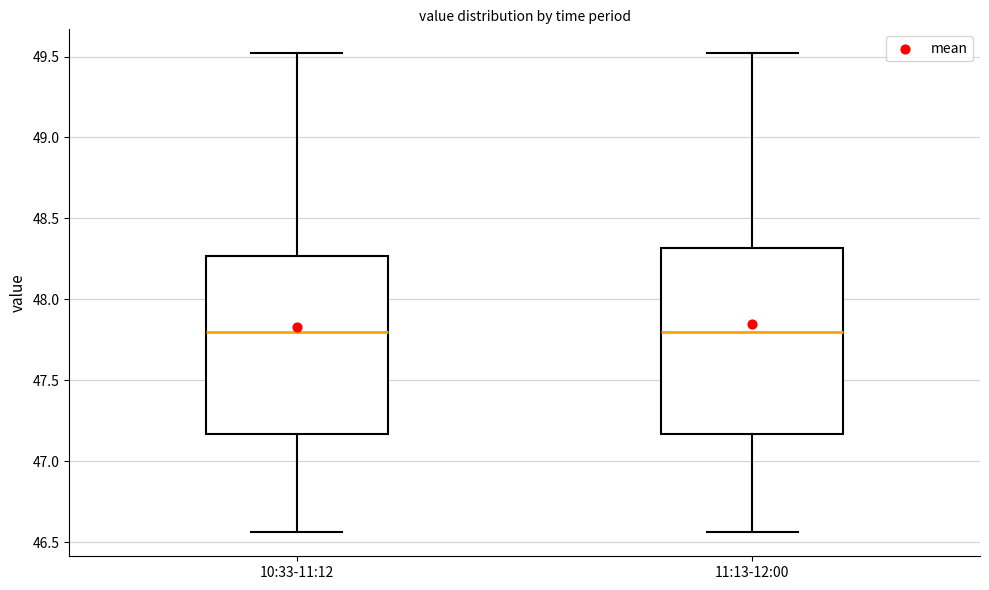

Where does the median line of the box for 10:33-11:12 sit on the y-axis? The values are not printed on the chart, so give them approximately, as read against the axis.

47.80